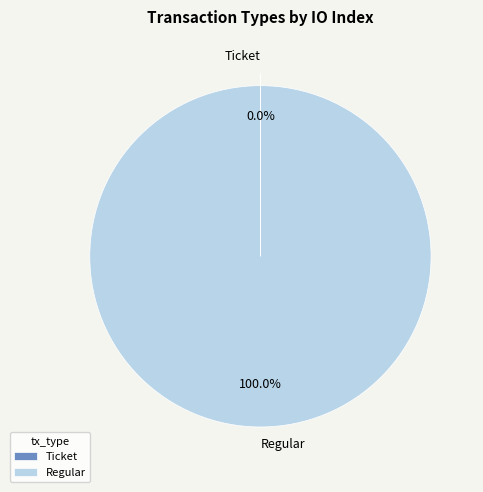

Does Regular represent more than half of the total?

Yes